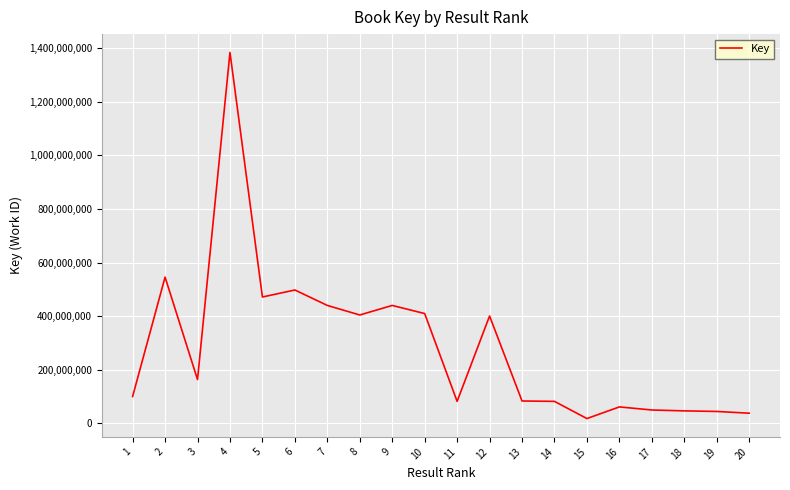

Approximately how many times larger is the value at 12 compared to 14?

4.9